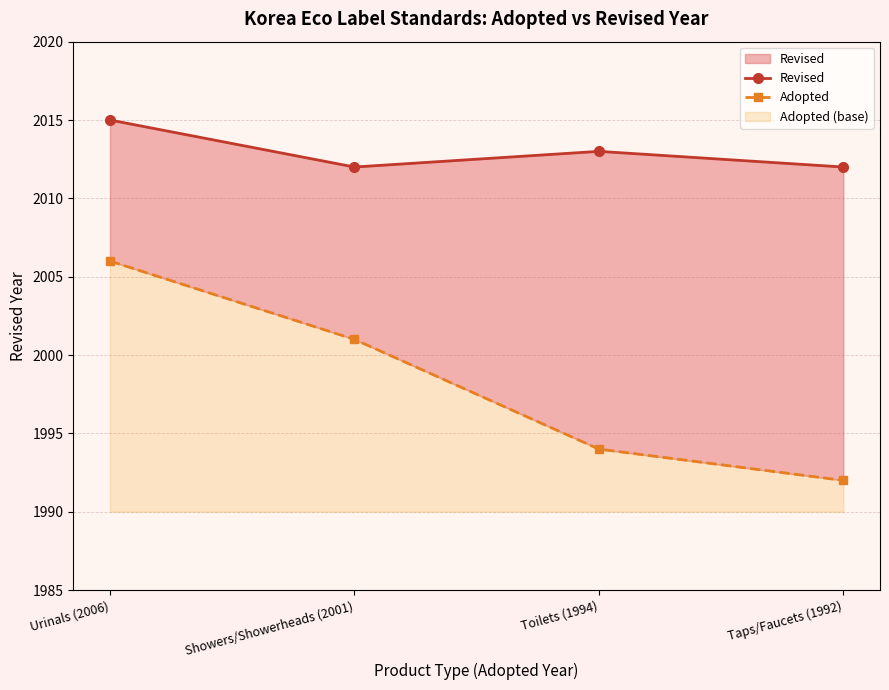

What is the value of the Revised point at the 2nd from the left?

2012